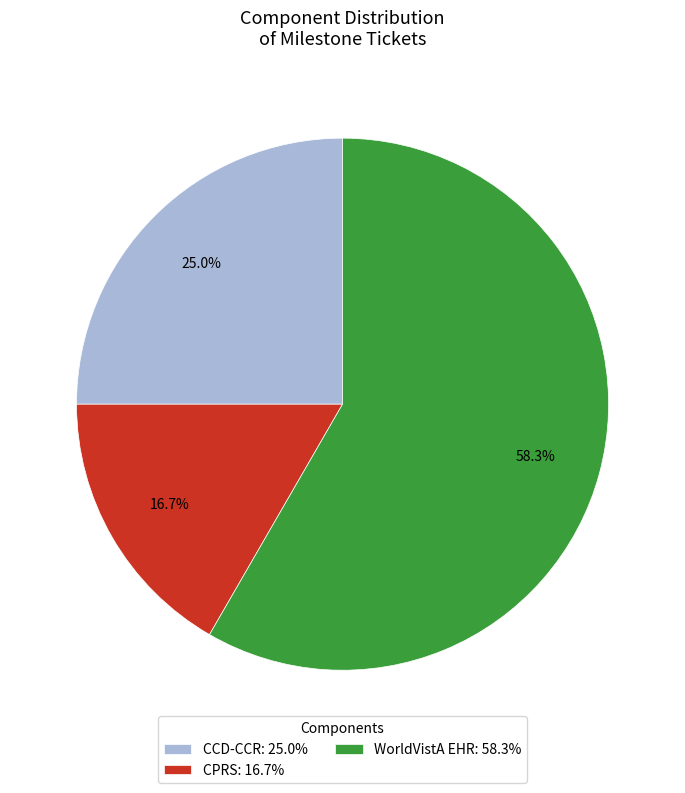

Does any single category account for the majority?

Yes